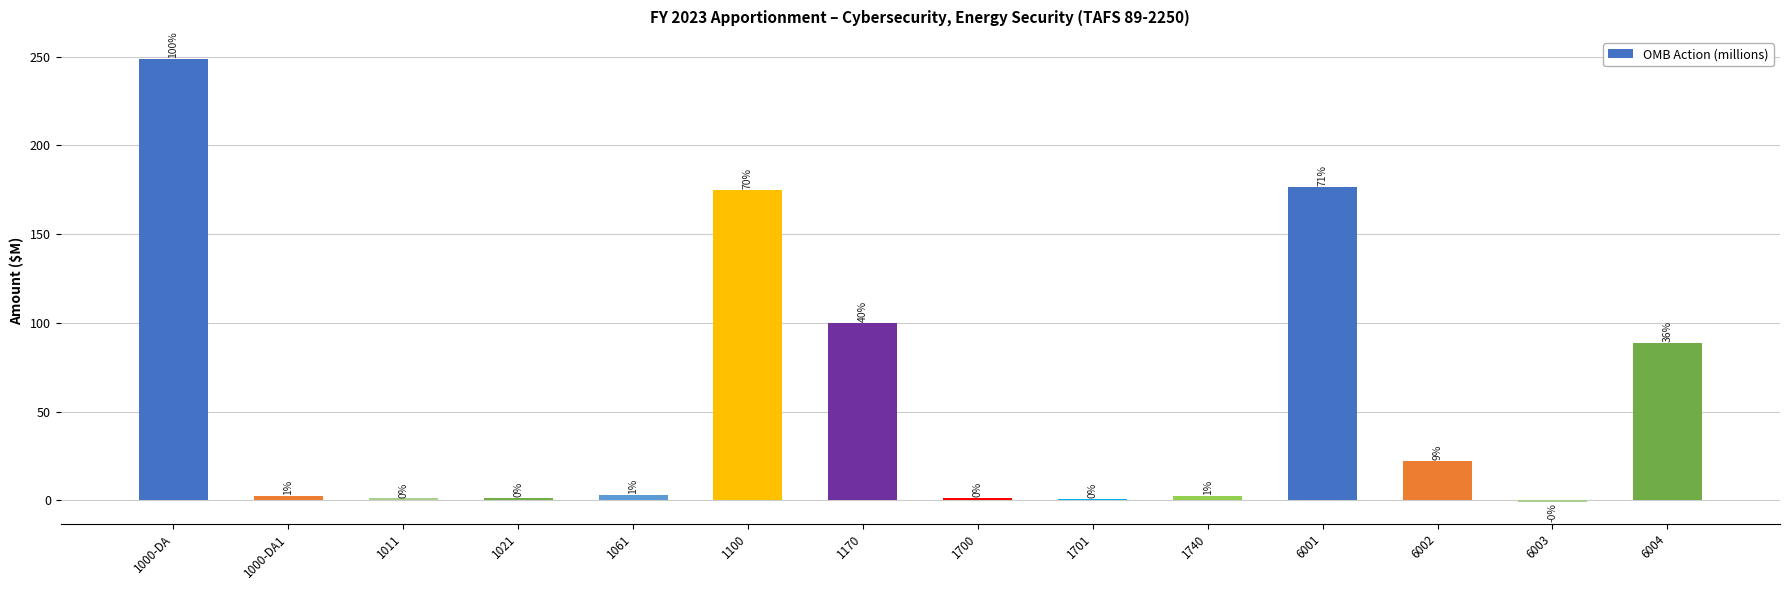

What is the label of the 13th bar from the right?

1000-DA1